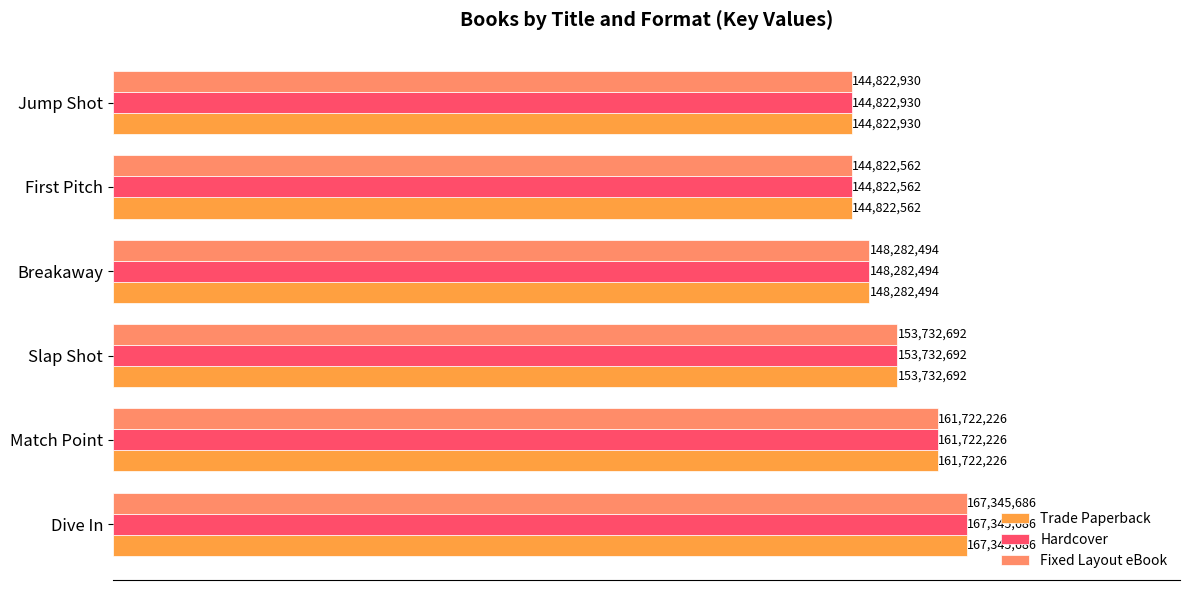

What are all the series names shown in the legend?

Trade Paperback, Hardcover, Fixed Layout eBook